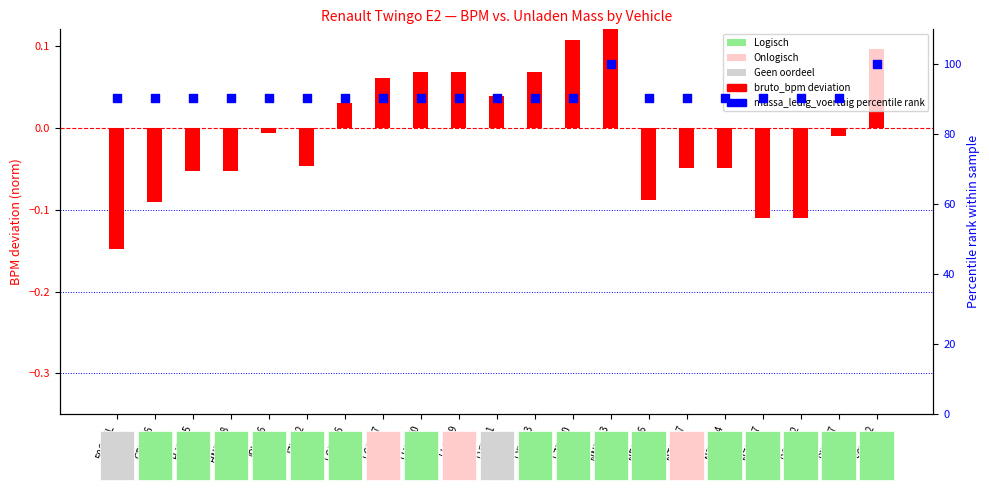

Is the value of massa_ledig_voertuig (pct) at LVTD91 greater than the value of bruto_bpm (norm) at NZRP47?

Yes